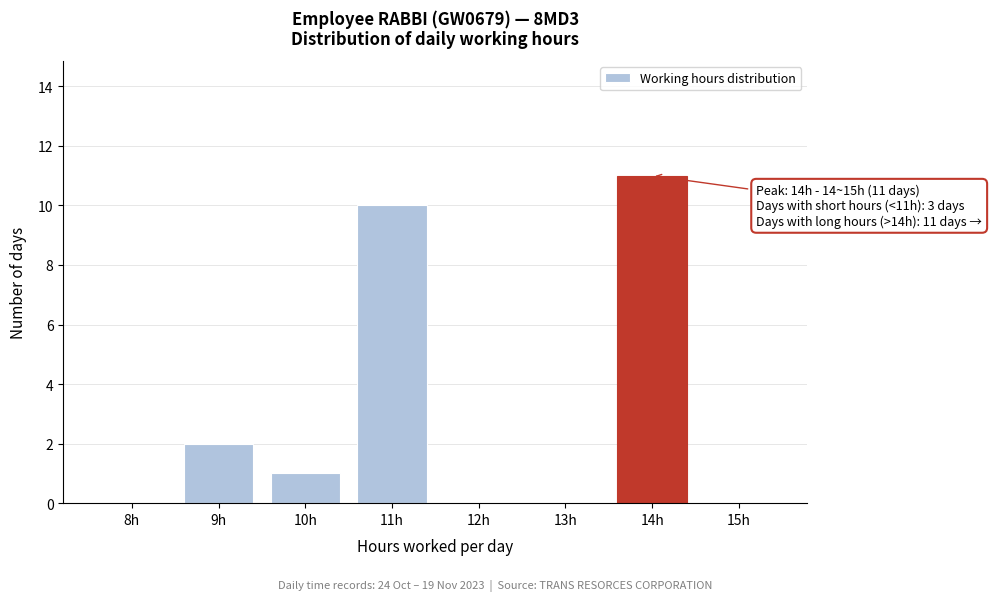

Reading left to right, what are all the values shown in this chart?

8h=0	9h=2	10h=1	11h=10	12h=0	13h=0	14h=11	15h=0